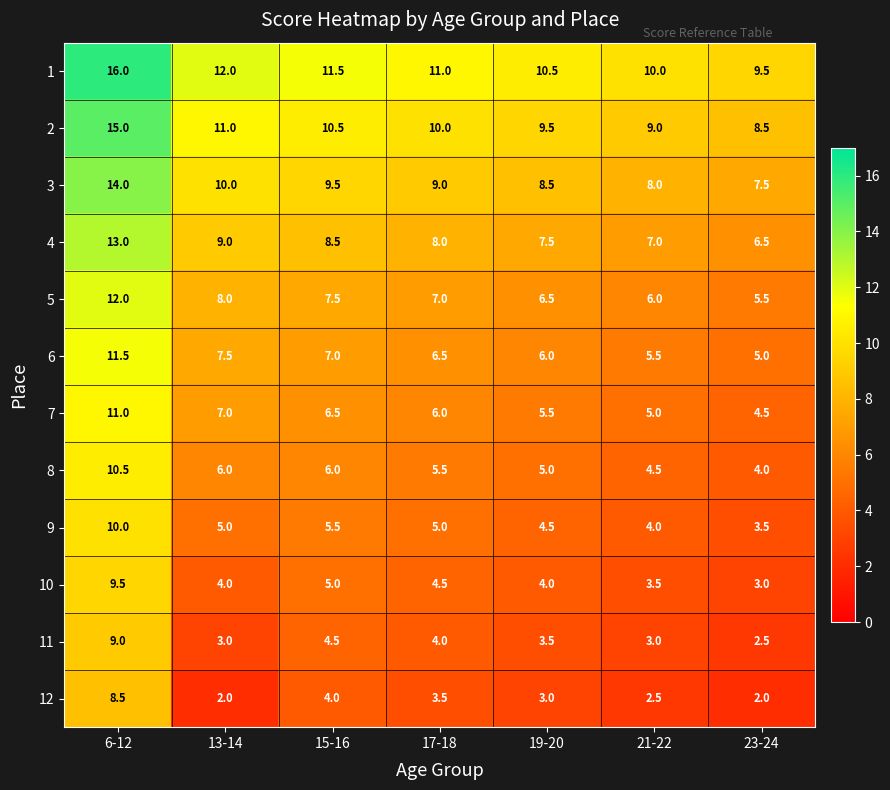

What is the sum of the 6 values at 17-18 and 21-22?

12.0